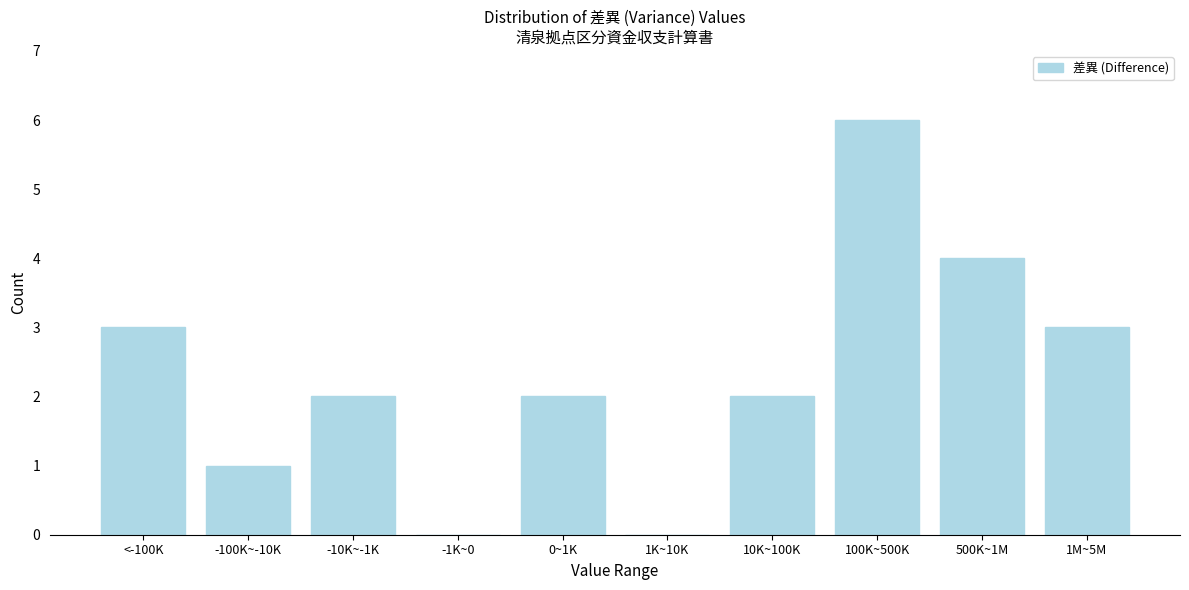

Reading left to right, transcribe all the data shown in this chart.

<-100K=3	-100K~-10K=1	-10K~-1K=2	-1K~0=0	0~1K=2	1K~10K=0	10K~100K=2	100K~500K=6	500K~1M=4	1M~5M=3